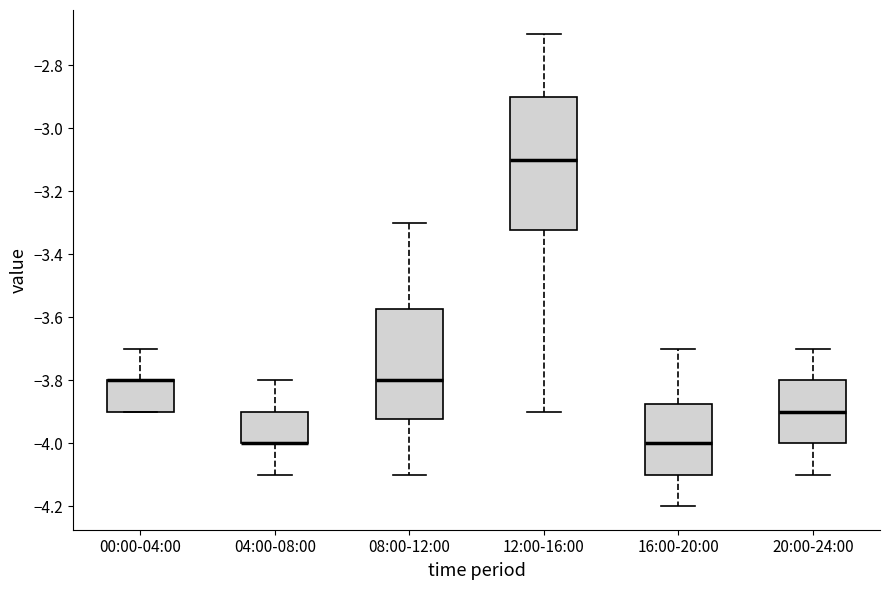

Comparing the boxes themselves (not the whiskers), which one is the tallest?

12:00-16:00